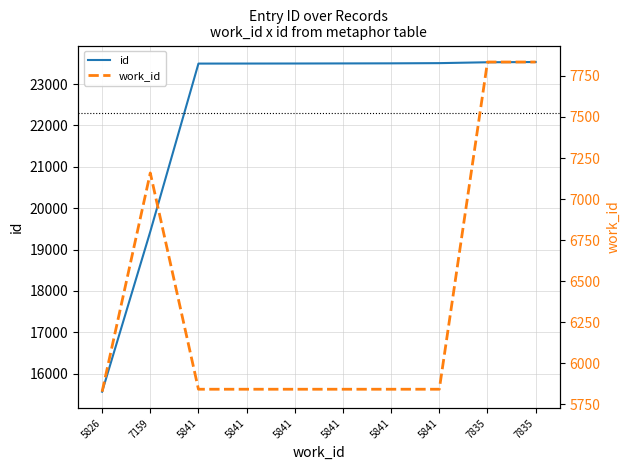

At which label does work_id first exceed 5841?

7159